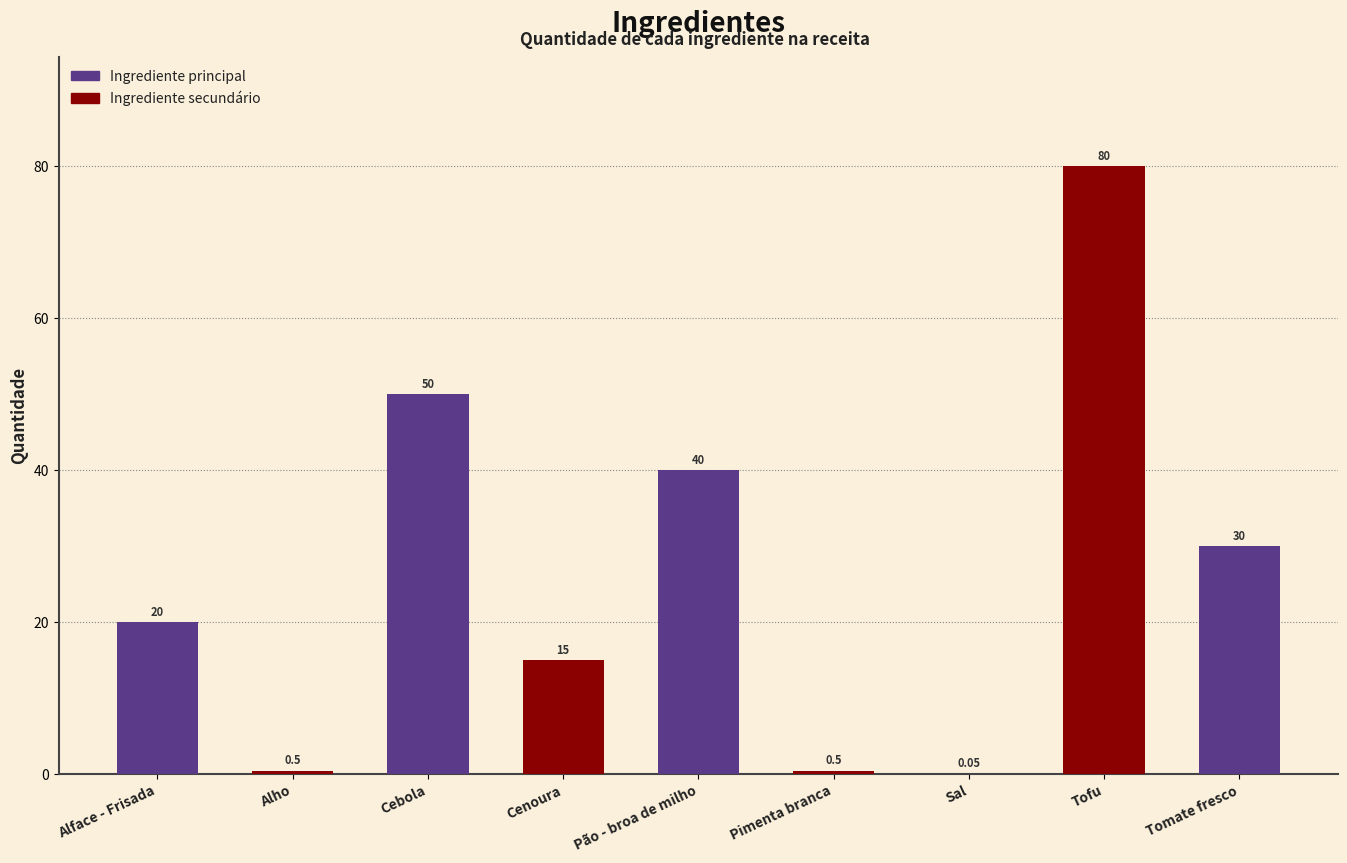

What is the change in value from Tofu to Tomate fresco?

-50.0